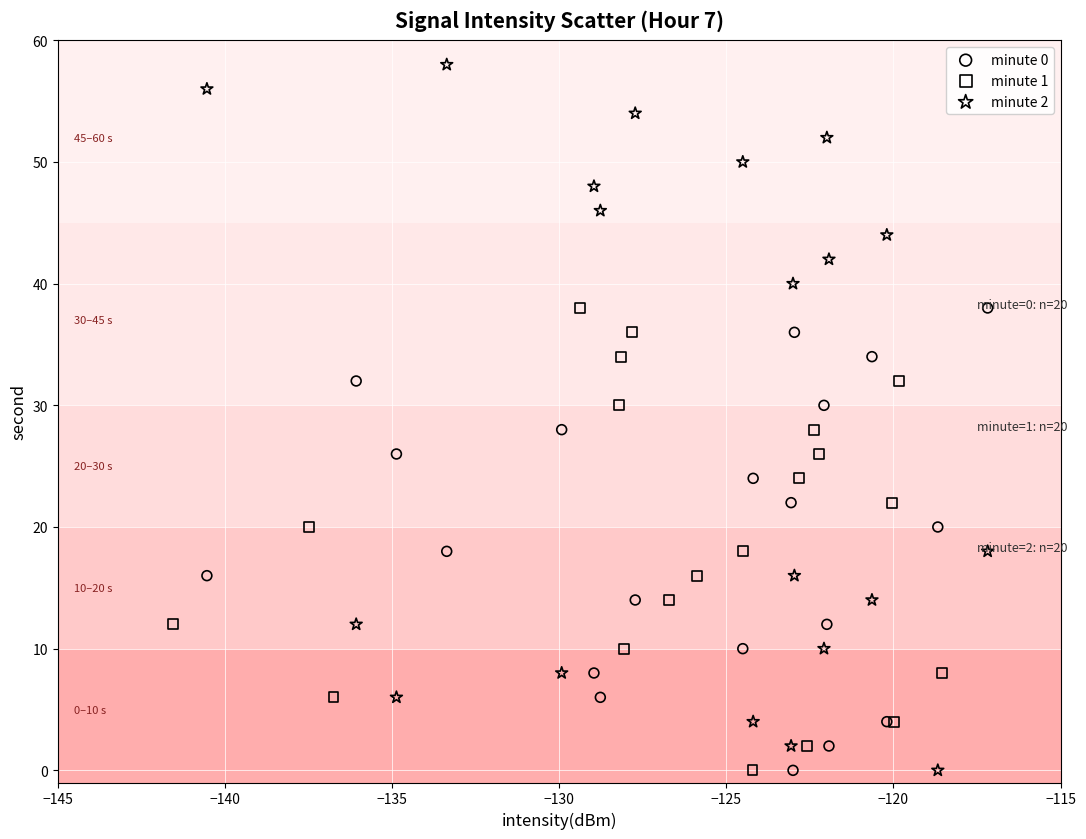

What are all the series names shown in the legend?

minute 0, minute 1, minute 2